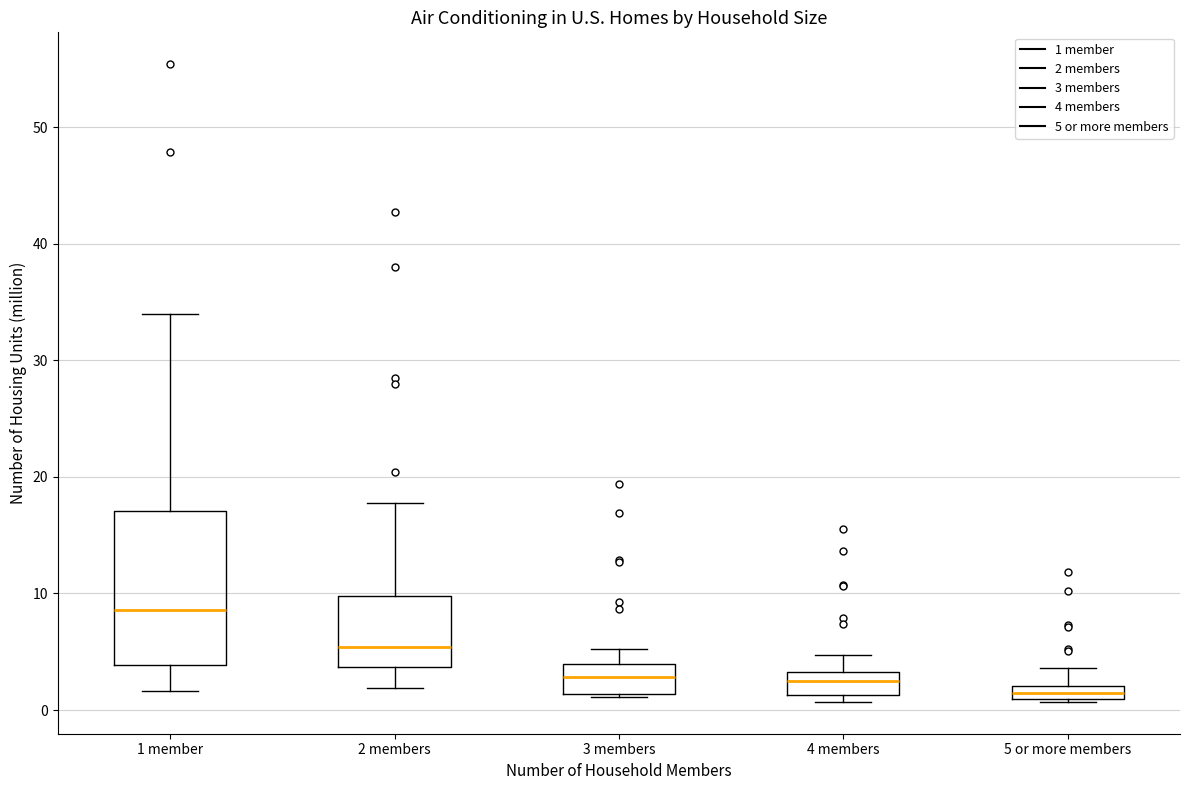

Where is the upper edge of the box for 1 member on the y-axis? The values are not printed on the chart, so give them approximately, as read against the axis.

17